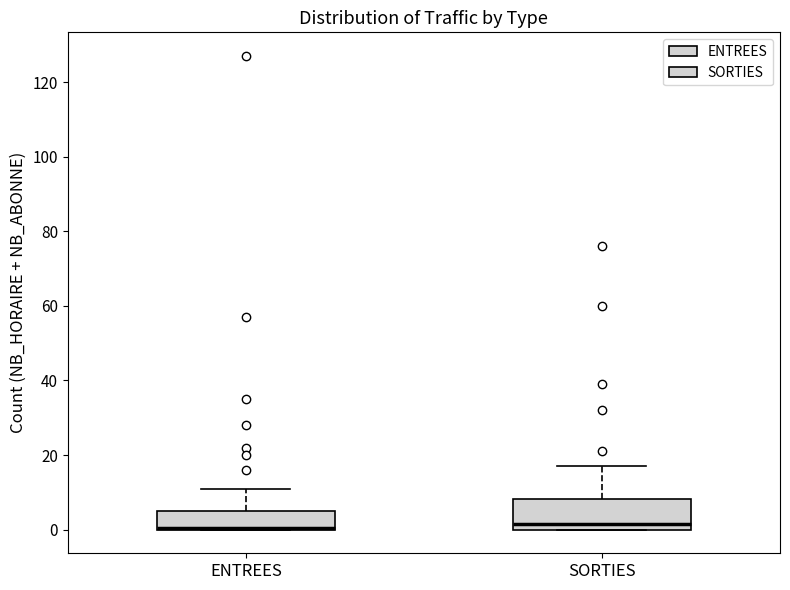

Reading left to right, transcribe this box plot: for each box, give where its median line is, the range the box spans, and where its two whiskers end, as read against the y-axis. The values are not printed on the chart, so give them approximately, as read against the axis.

ENTREES: median 0 (drawn on the box's lower edge), box 0 to 6, whiskers 0 to 12
SORTIES: median 2, box 0 to 8, whiskers 0 to 18